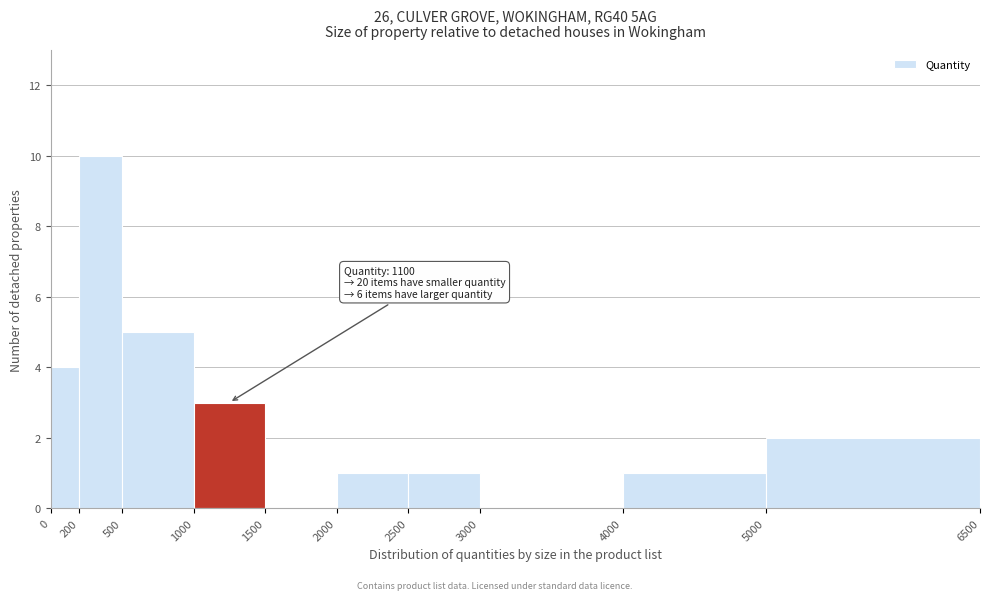

Over which range of the x-axis is the bar tallest?

200 to 500